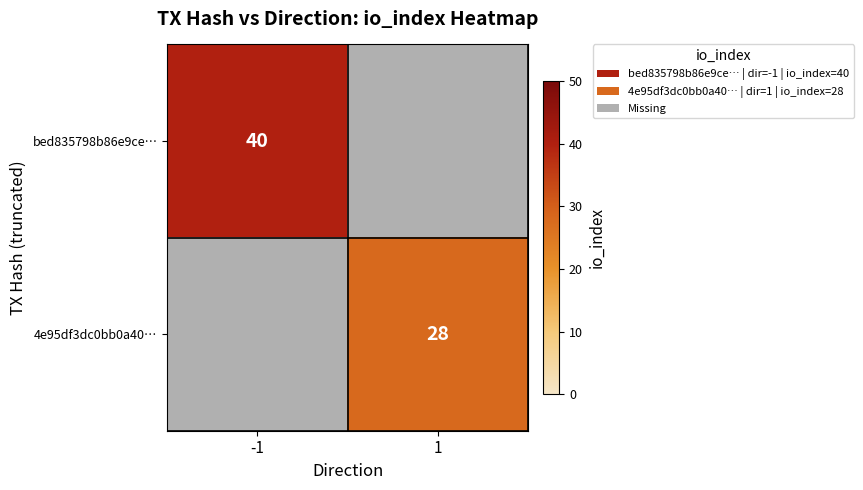

Is the value of 4e95df3dc0bb0a40… at 1 greater than the value of bed835798b86e9ce… at -1?

No